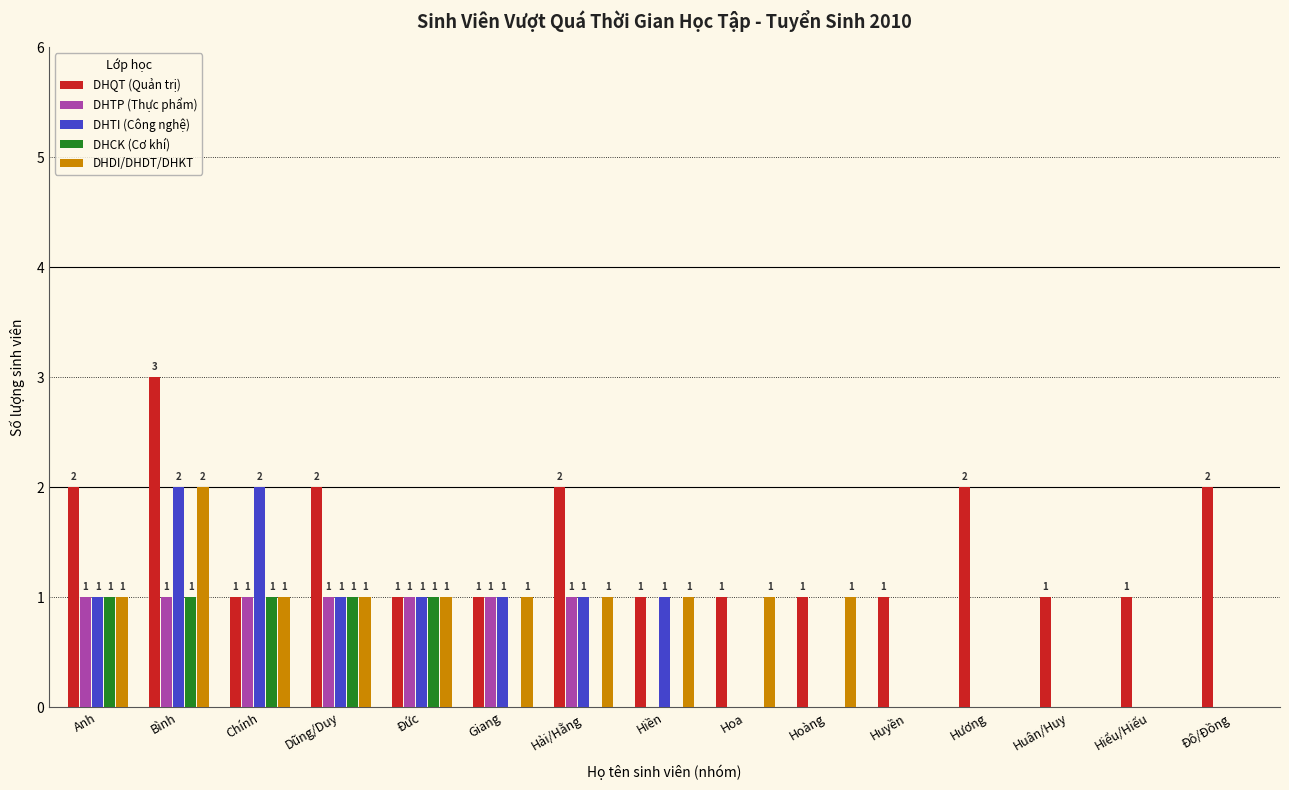

What is the sum of all DHCK (Cơ khí) values?

5